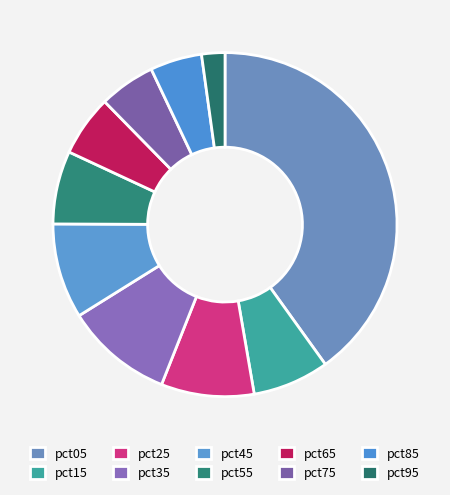

Count the number of slices in the pie.

10